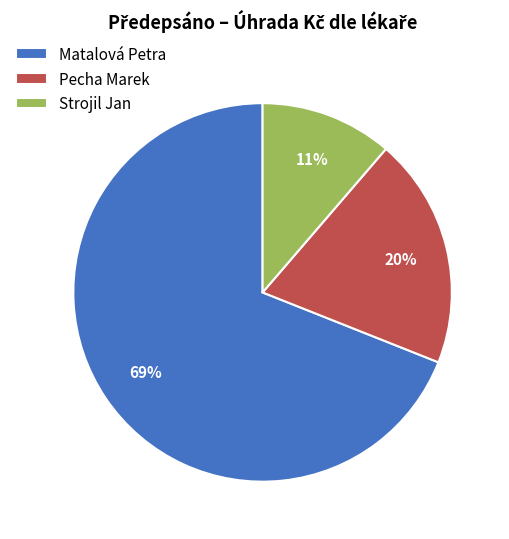

What percentage is the Matalová Petra slice, to the nearest percent?

69%